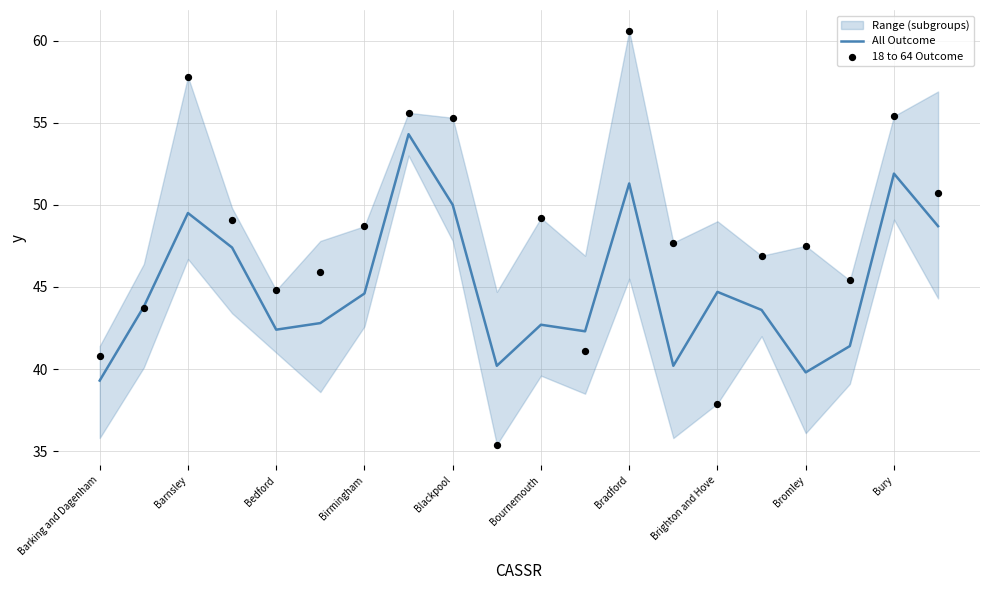

At how many categories does at least one series exceed 44?

16